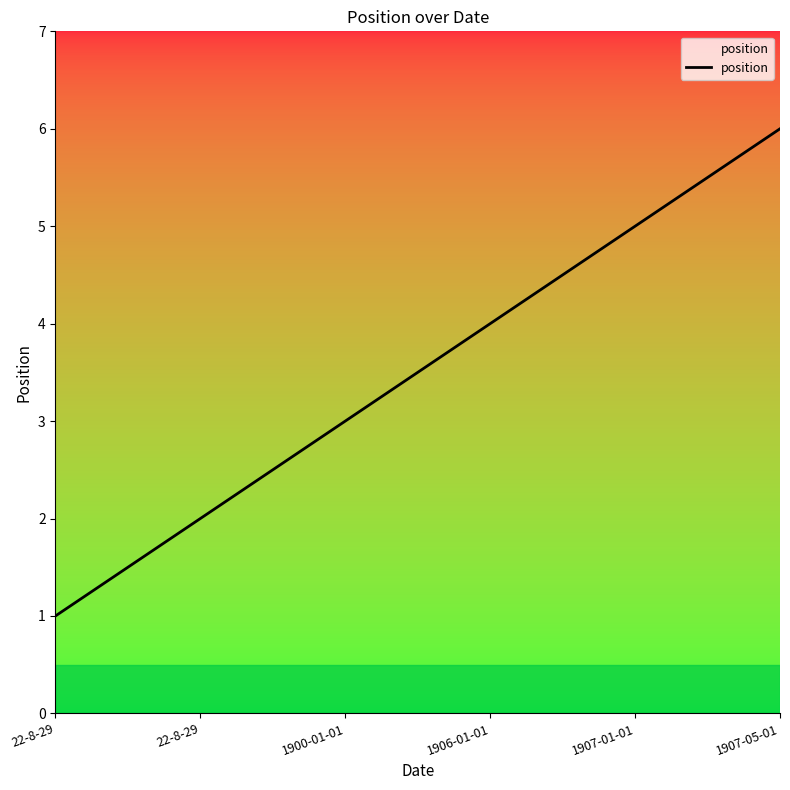

Count the values in the range 2 to 5.

4